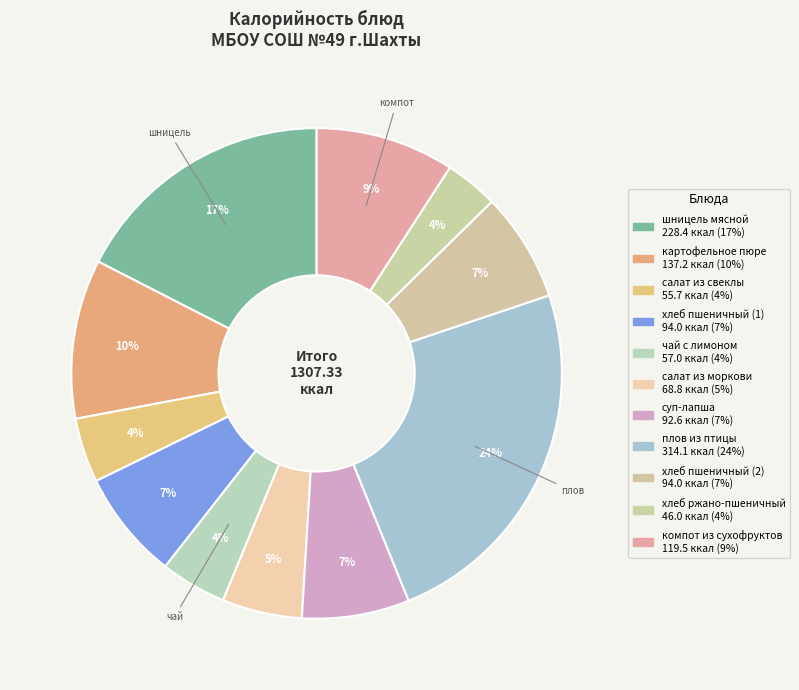

What percentage do компот из сухофруктов and чай с лимоном together represent?

13.5%